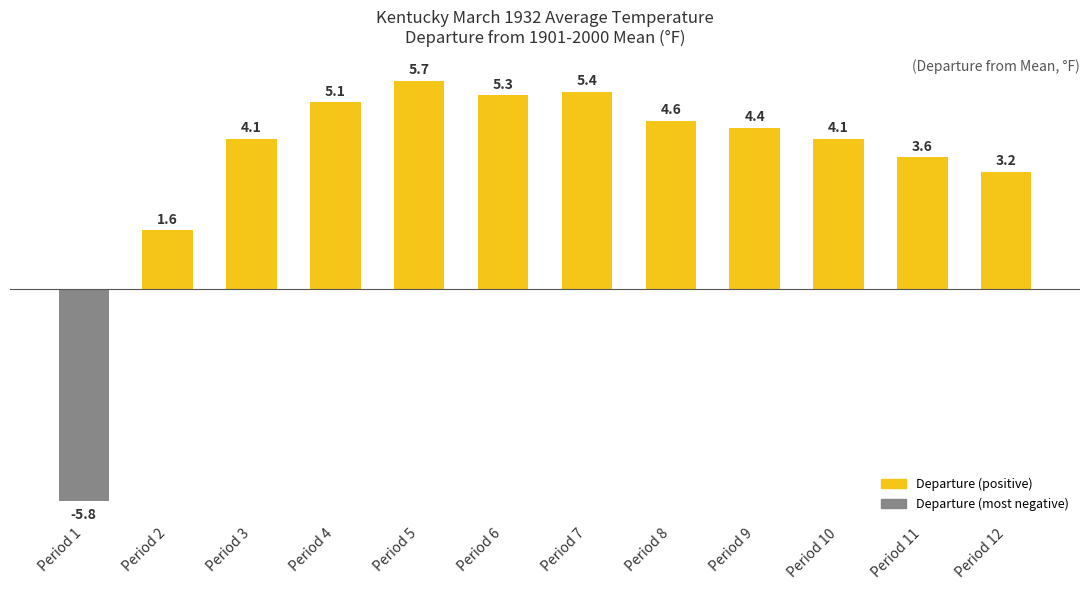

Between Period 9 and Period 3, which is larger?

Period 9